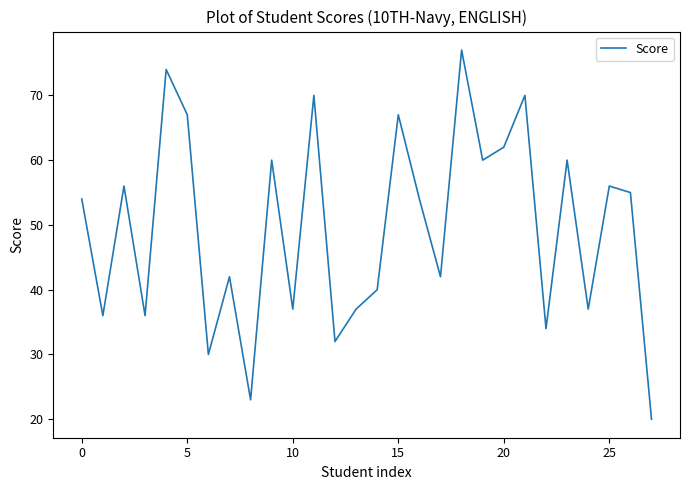

What is the smallest value displayed?

20